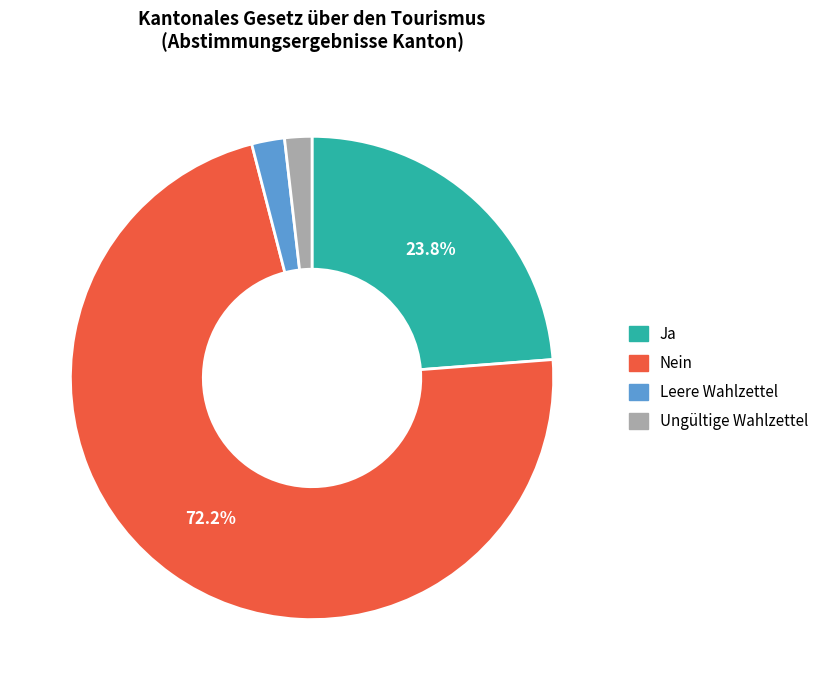

Is the sum of Nein and Ja greater than half?

Yes